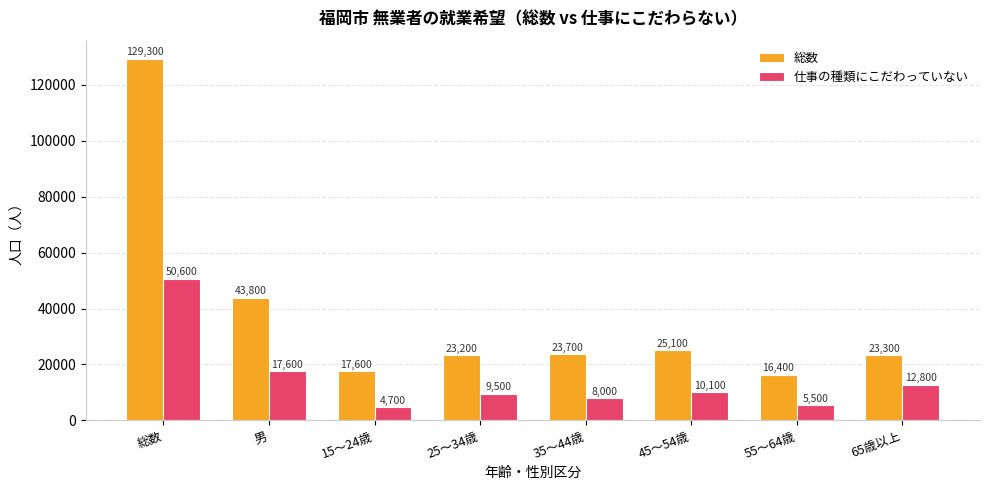

What is the spread (max minus min) of values at 男?

26200